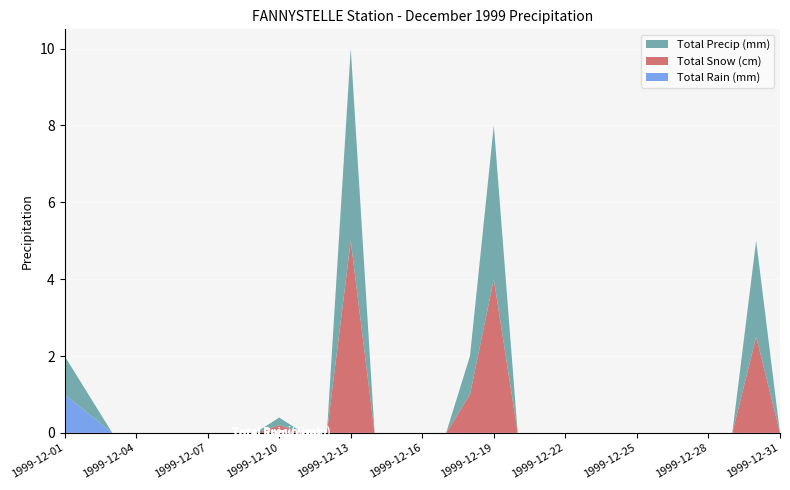

Reading left to right, transcribe all the data shown in this chart.

Total Rain (mm): 1.0	0.5	0.0	0.0	0.0	0.0	0.0	0.0	0.0	0.0	0.0	0.0	0.0	0.0	0.0	0.0	0.0	0.0	0.0	0.0	0.0	0.0	0.0	0.0	0.0	0.0	0.0	0.0	0.0	0.0	0.0
Total Snow (cm): 0.0	0.0	0.0	0.0	0.0	0.0	0.0	0.0	0.0	0.2	0.0	0.0	5.0	0.0	0.0	0.0	0.0	1.0	4.0	0.0	0.0	0.0	0.0	0.0	0.0	0.0	0.0	0.0	0.0	2.5	0.0
Total Precip (mm): 1.0	0.5	0.0	0.0	0.0	0.0	0.0	0.0	0.0	0.2	0.0	0.0	5.0	0.0	0.0	0.0	0.0	1.0	4.0	0.0	0.0	0.0	0.0	0.0	0.0	0.0	0.0	0.0	0.0	2.5	0.0